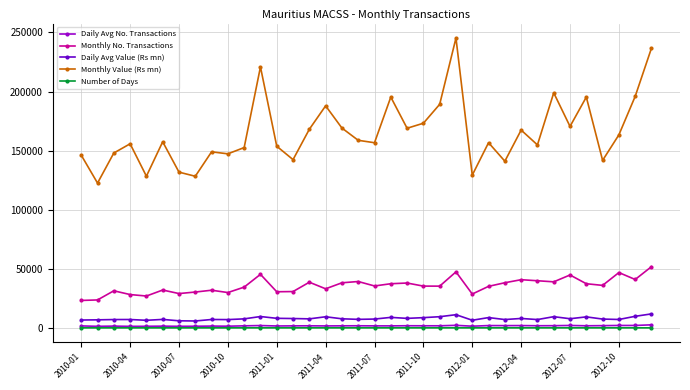

What is the maximum value shown in the chart?

245244.0